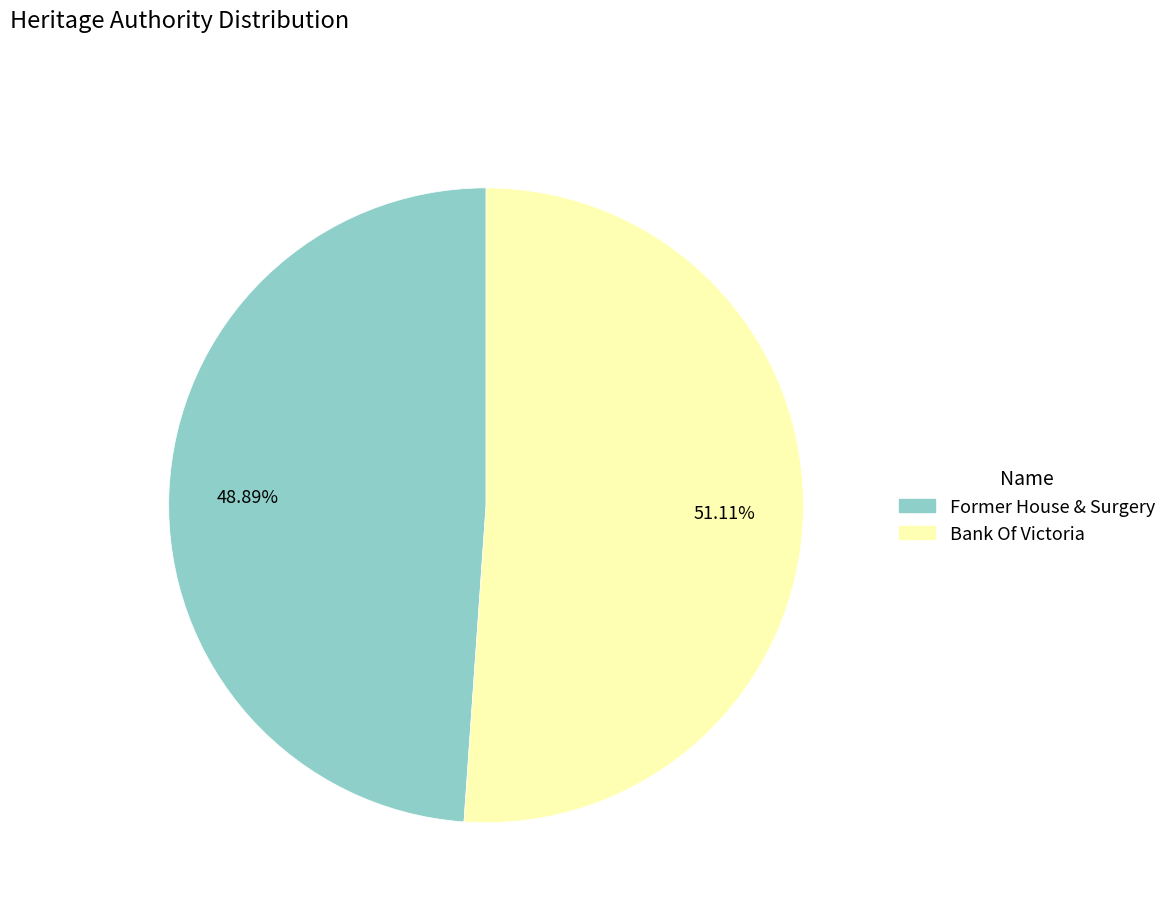

To the nearest percent, what is the combined percentage of Bank Of Victoria and Former House & Surgery?

100%